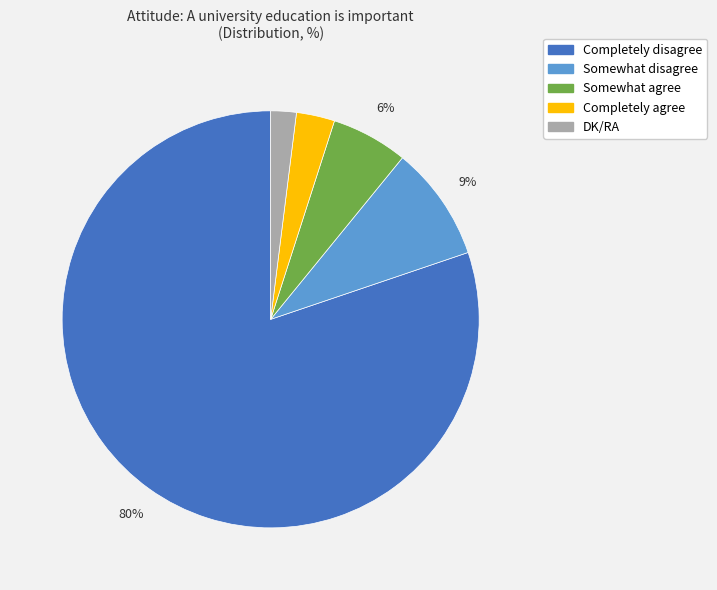

Between Completely agree and Completely disagree, which is larger?

Completely disagree